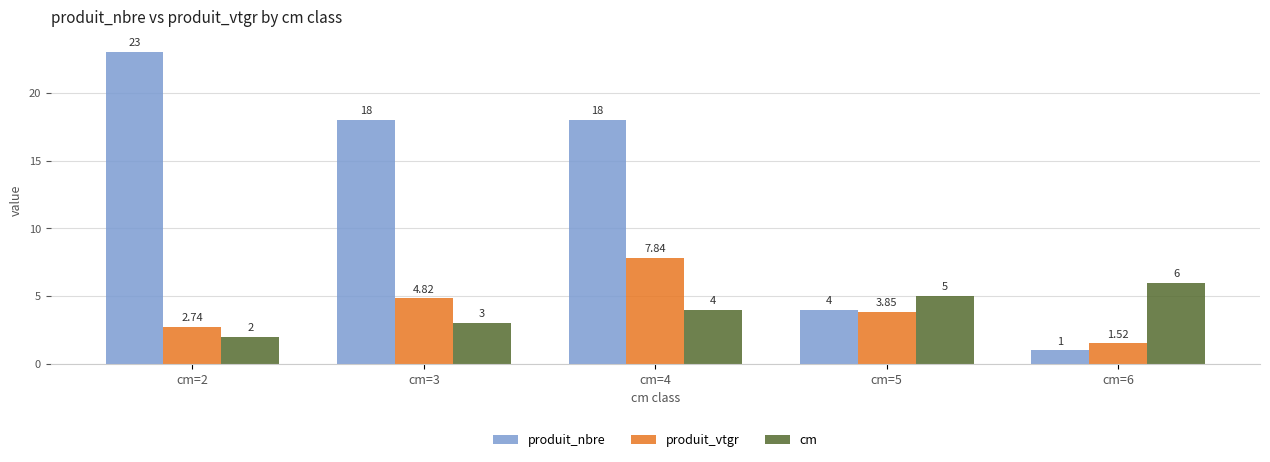

What is the sum of the produit_nbre values at cm=2 and cm=4?

41.0